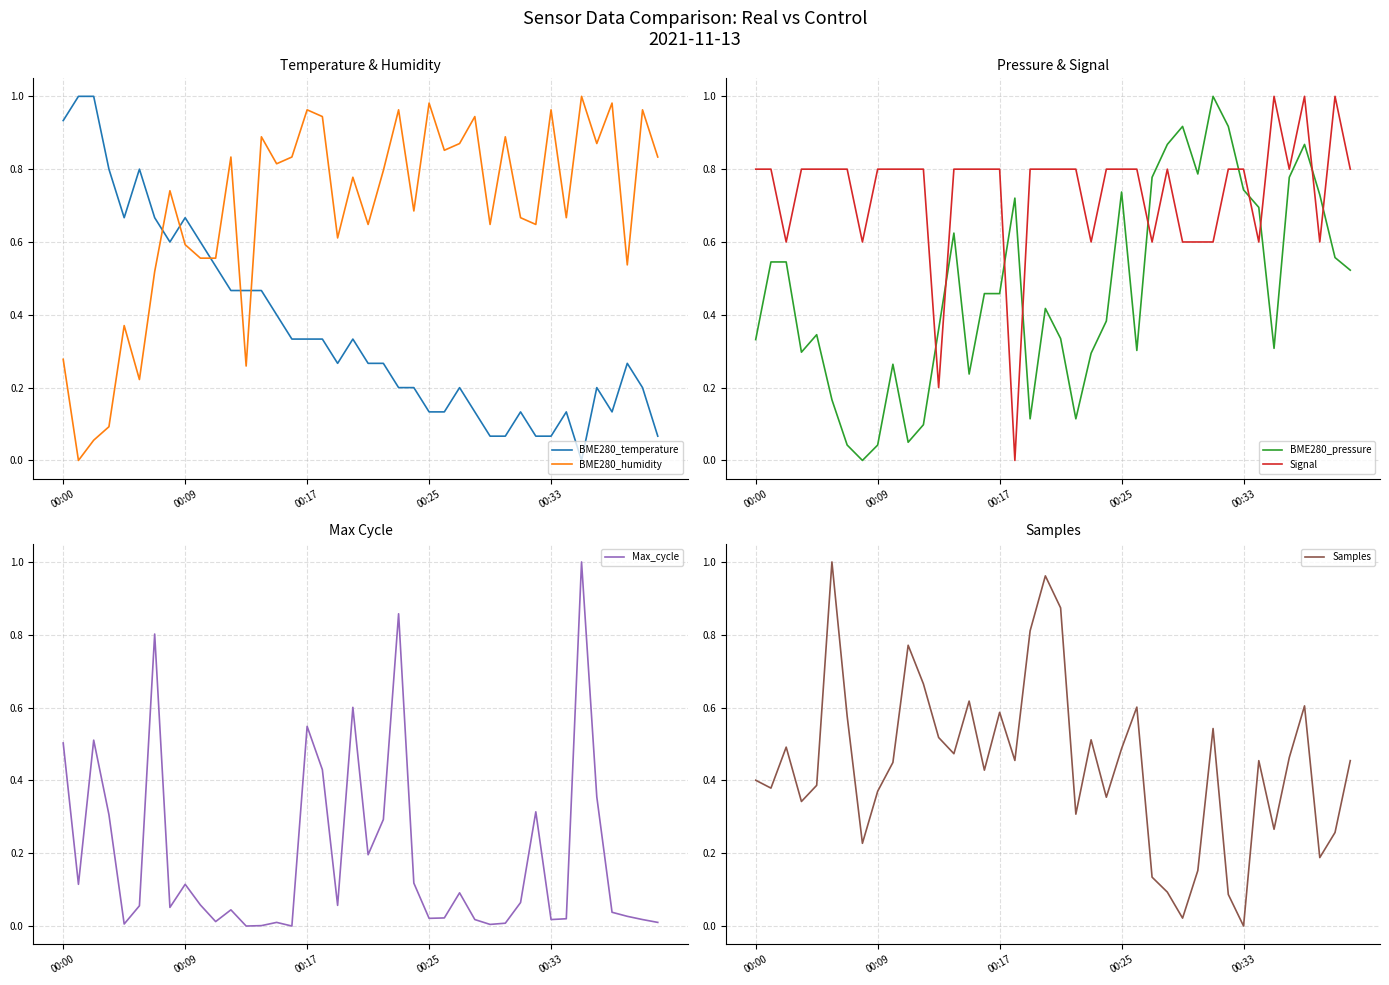

What is the difference between the second highest and minimum values in the BME280_pressure series?

0.9